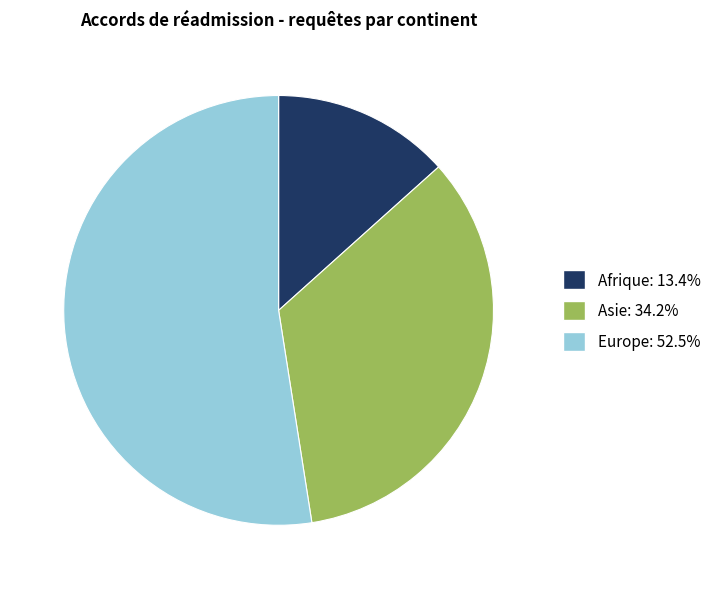

Is there a majority slice in this chart?

Yes